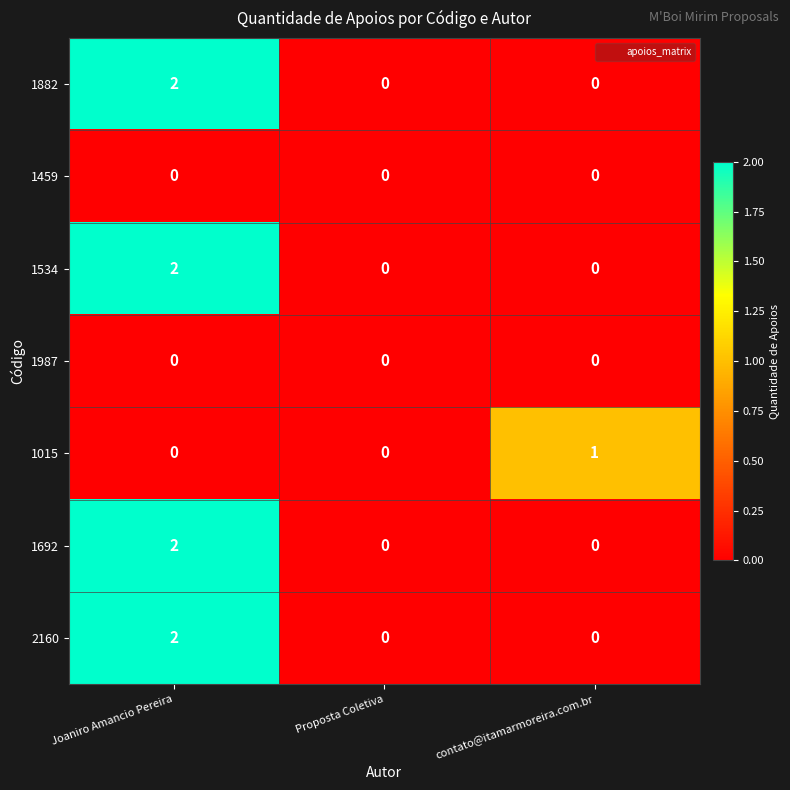

True or false: 2160 has a value of 0 at contato@itamarmoreira.com.br.

True